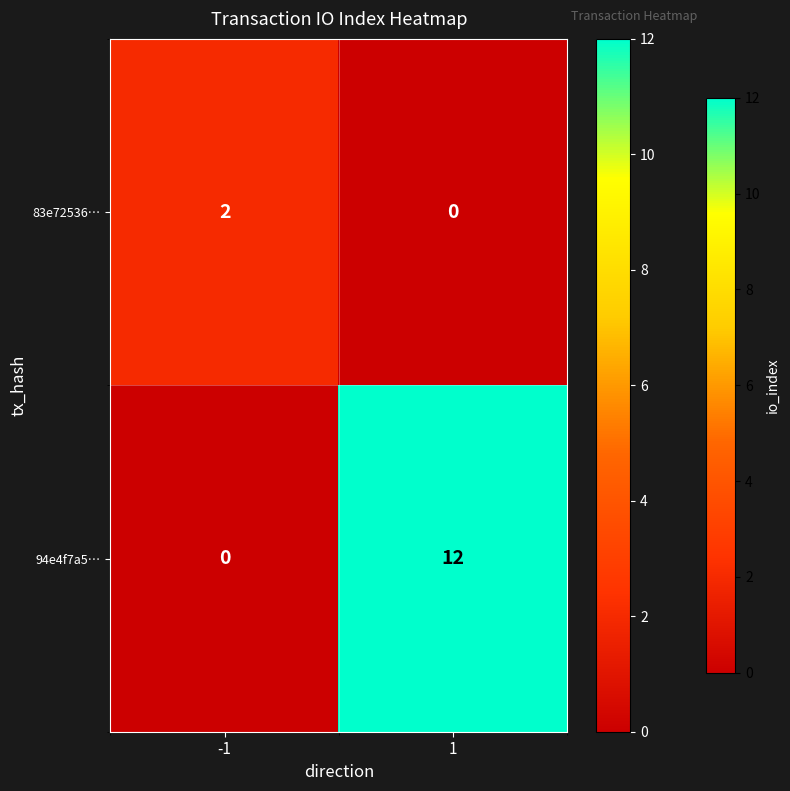

Which series has the largest range (max minus min)?

94e4f7a5…